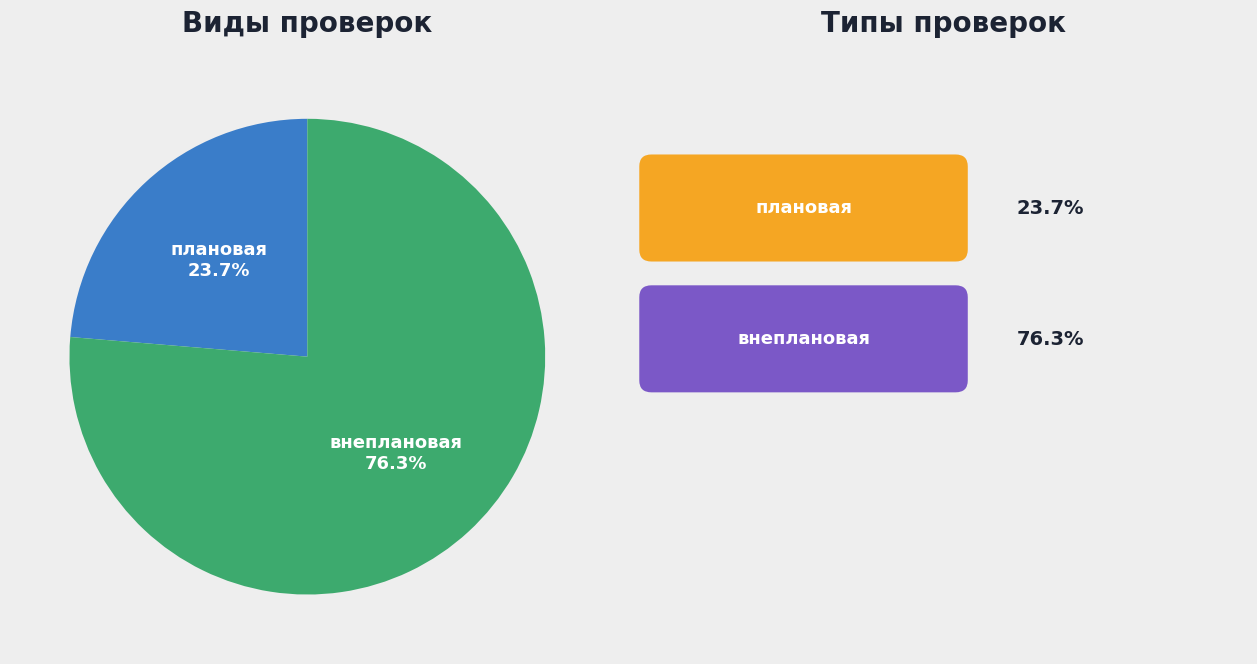

Does any single category account for the majority?

Yes